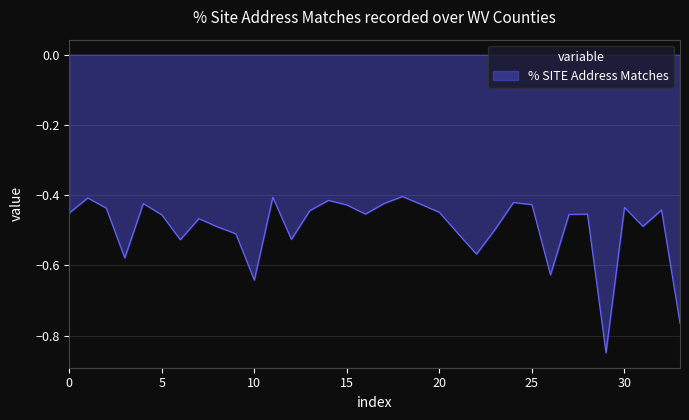

What is the difference between the maximum and minimum values?

0.4